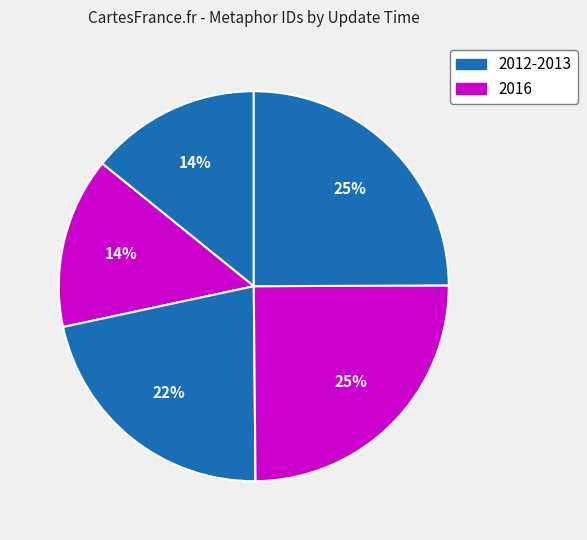

How many segments does this pie chart have?

5